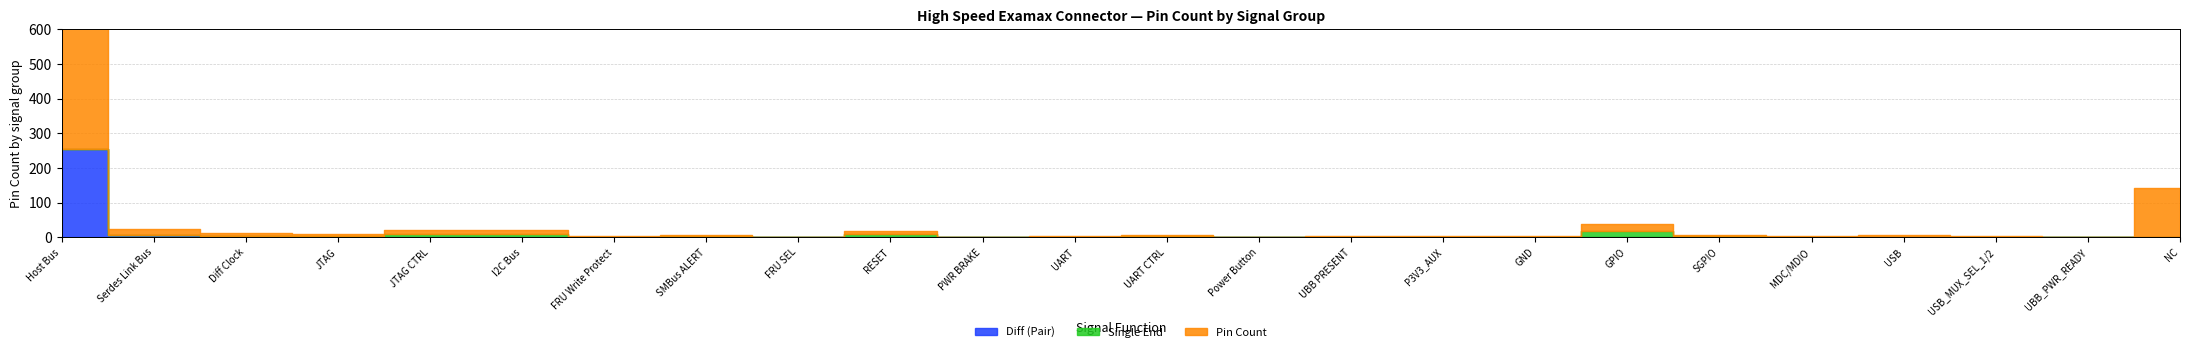

Which series has the widest spread of values?

Pin Count